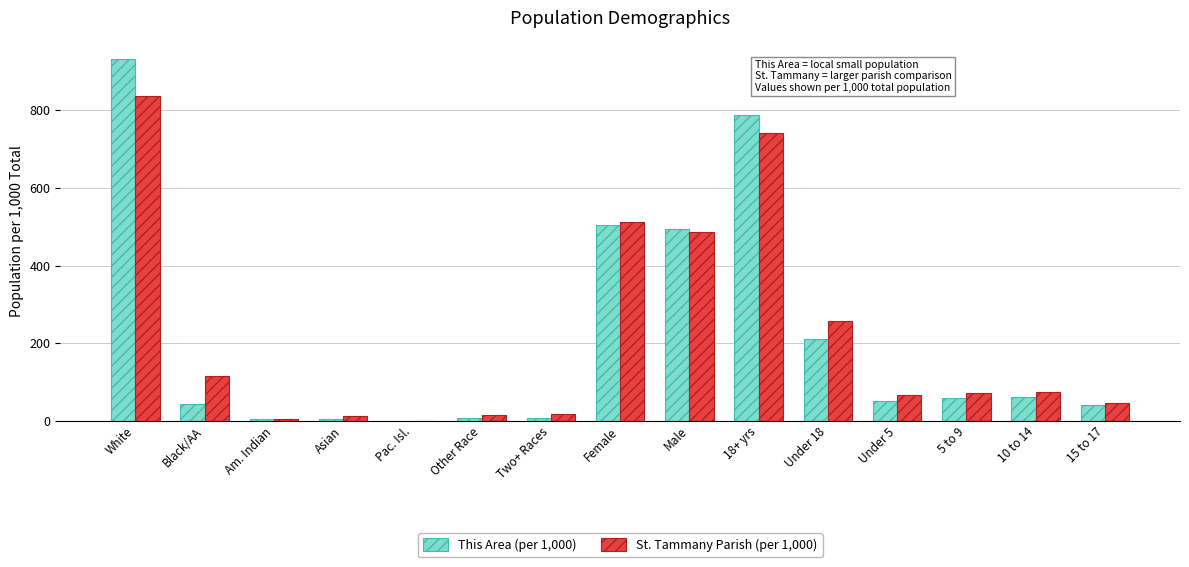

How many groups of bars are there?

15